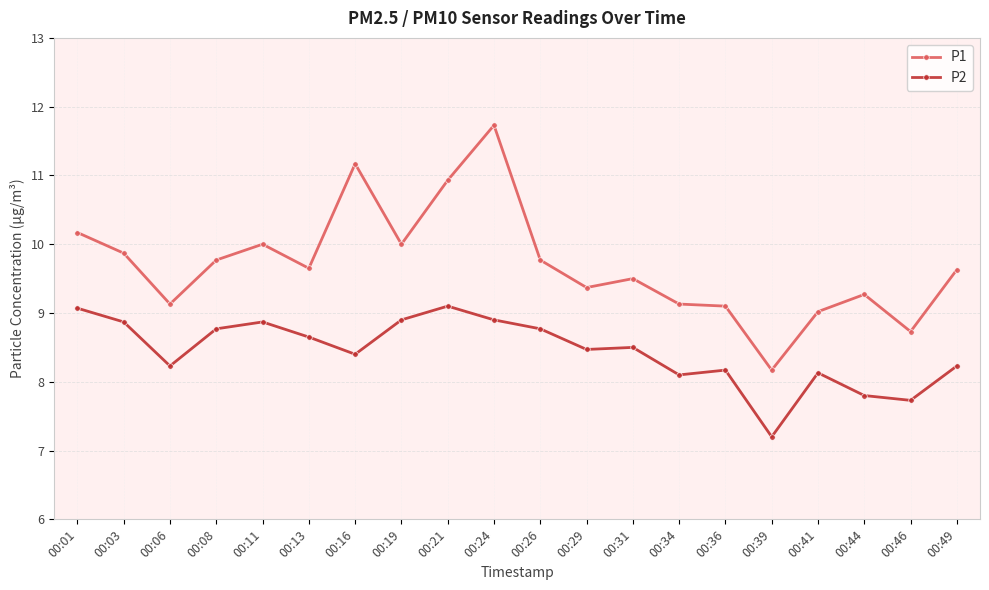

True or false: P2 and P1 cross at least once.

False